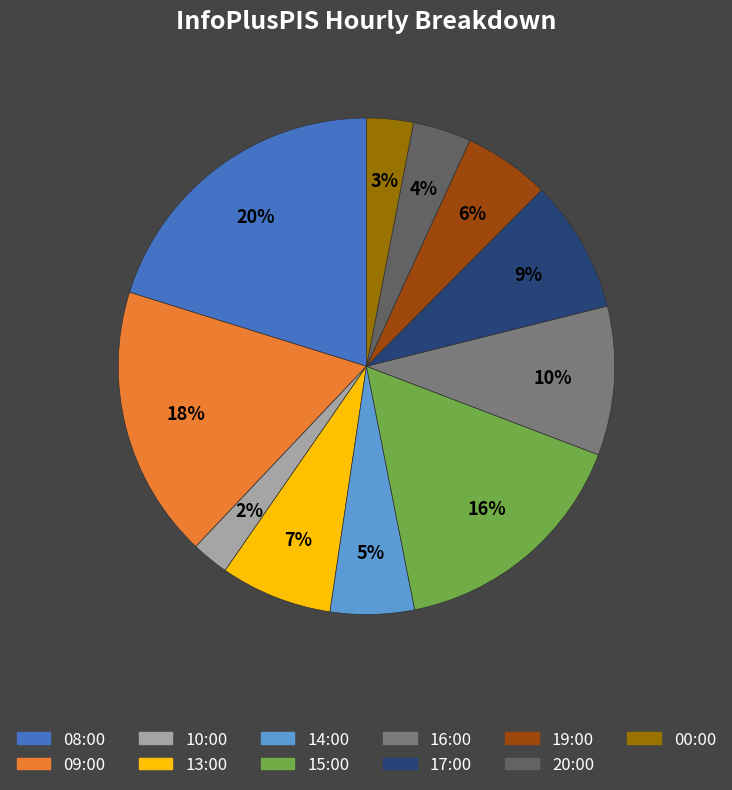

Between 20:00 and 15:00, which is larger?

15:00